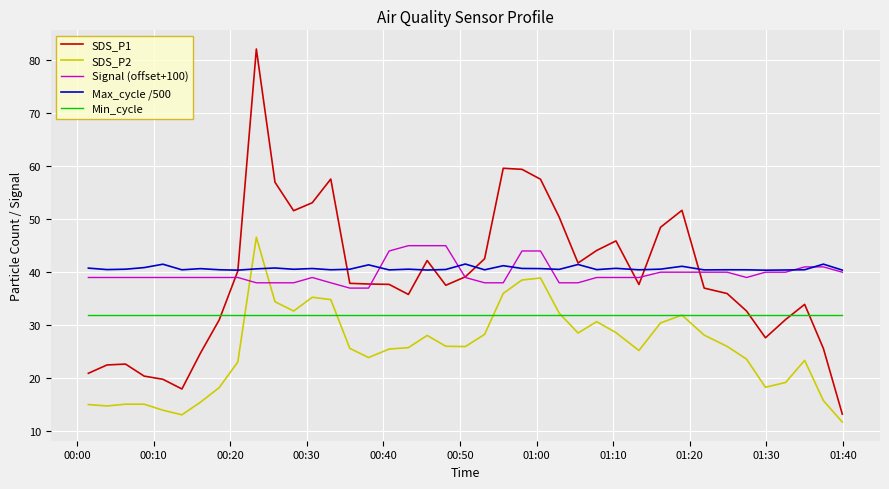

What is the greatest value displayed?

82.1